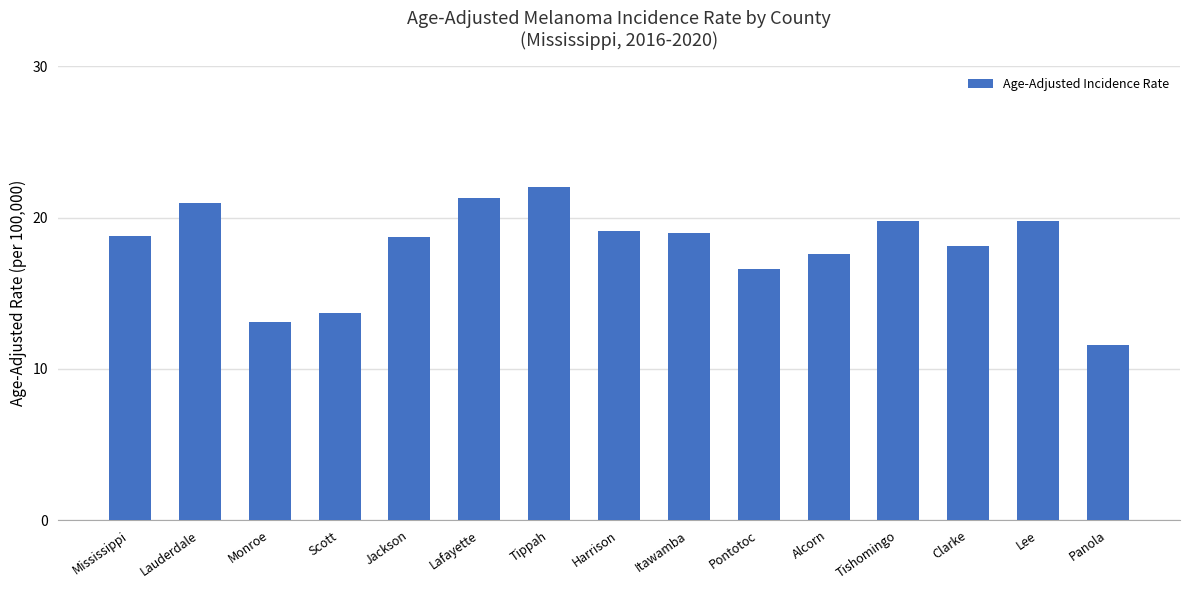

Read the value at Lafayette.

21.3